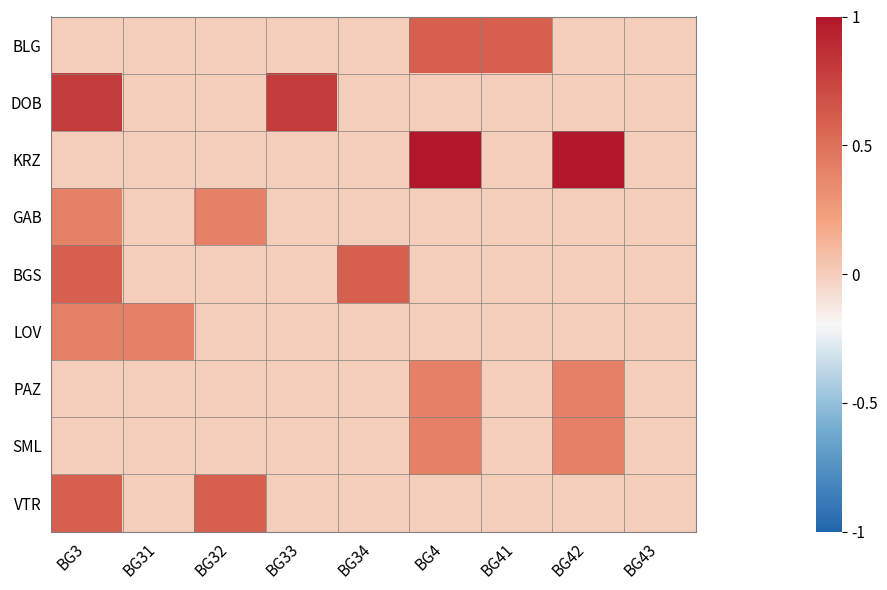

Which series has the largest total across all categories?

KRZ